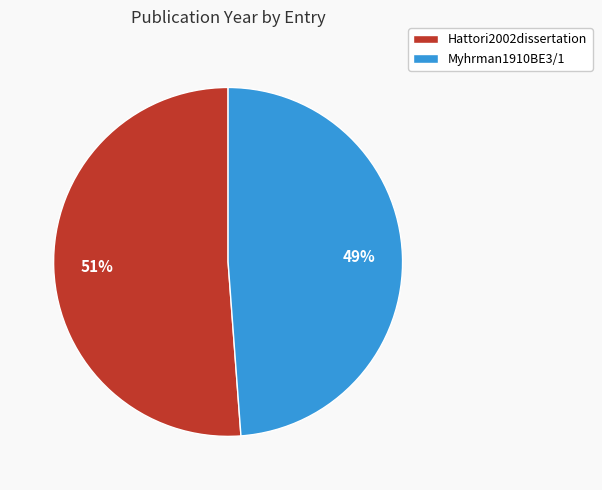

Rank the categories by value from lowest to highest.

Myhrman1910BE3/1, Hattori2002dissertation